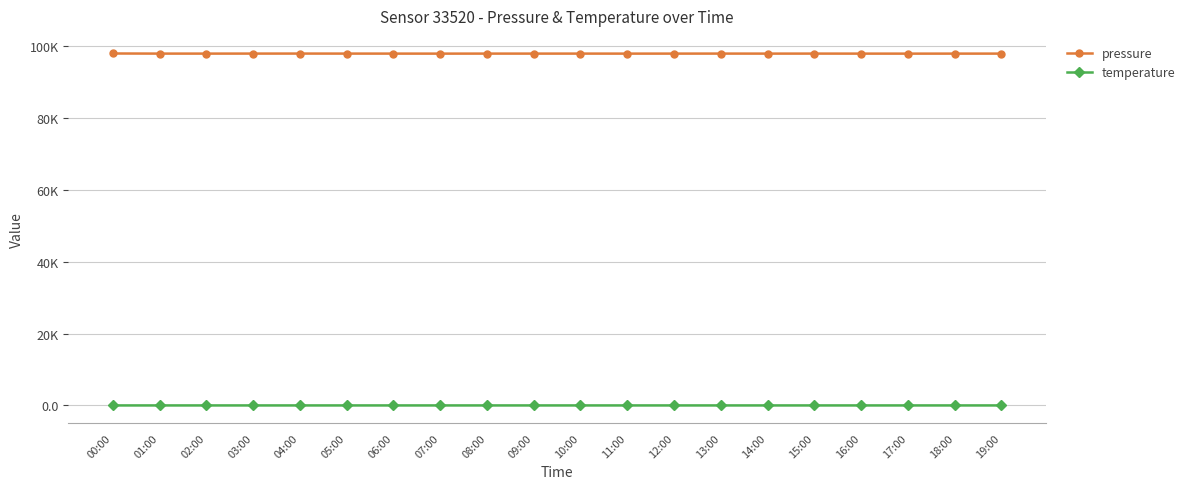

What is the maximum value shown in the chart?

98053.1